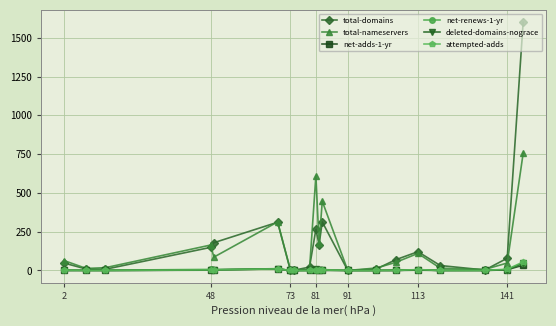

In total-domains, how many points are higher than both neighbors (excluding endpoints)?

4